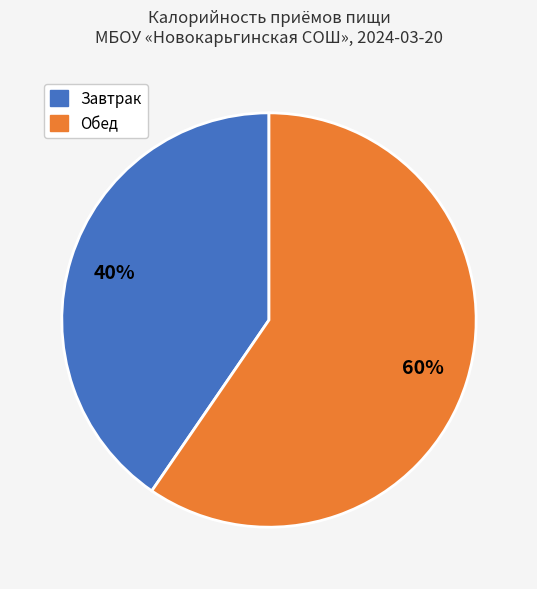

To the nearest percent, what is the average slice percentage?

50%